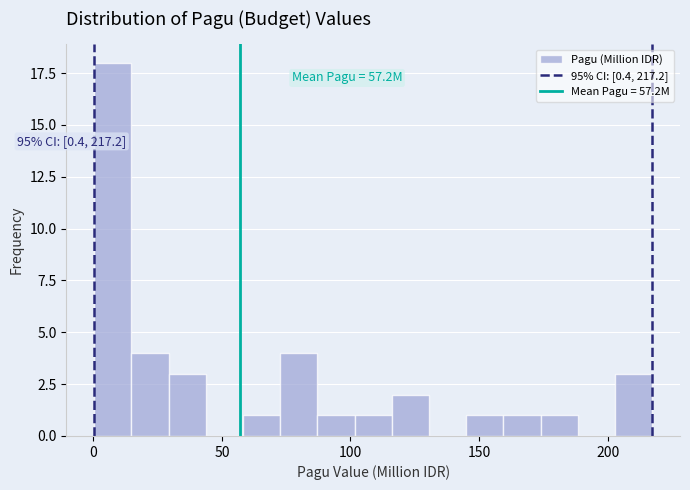

Around what value on the x-axis is the tallest bar? Give the approximate position of its centre, as read against the axis.

10